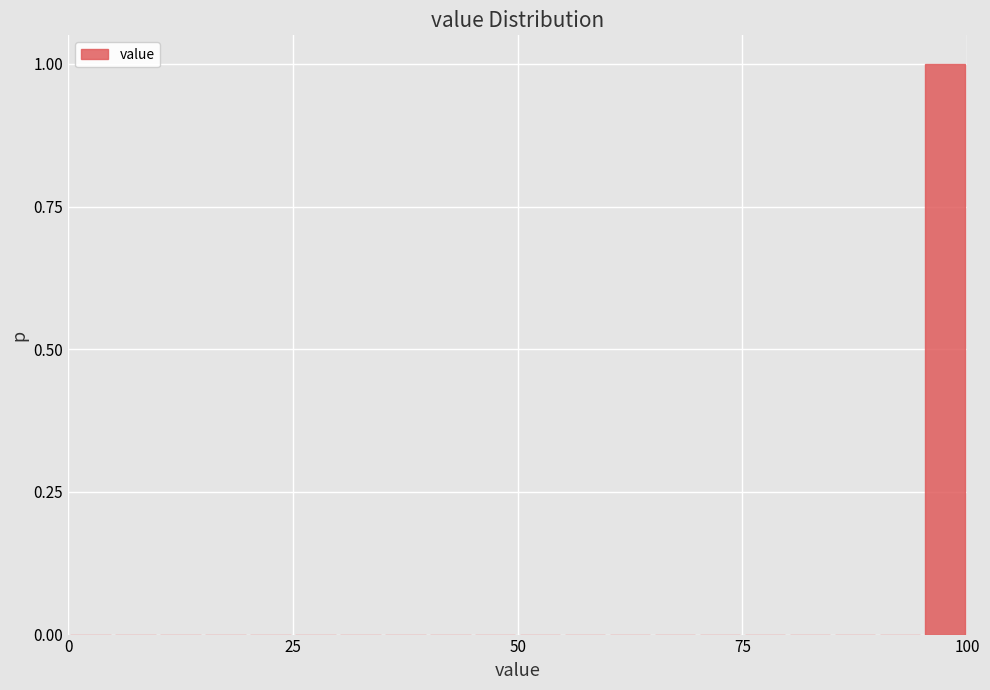

Around what value on the x-axis is the tallest bar? Give the approximate position of its centre, as read against the axis.

100